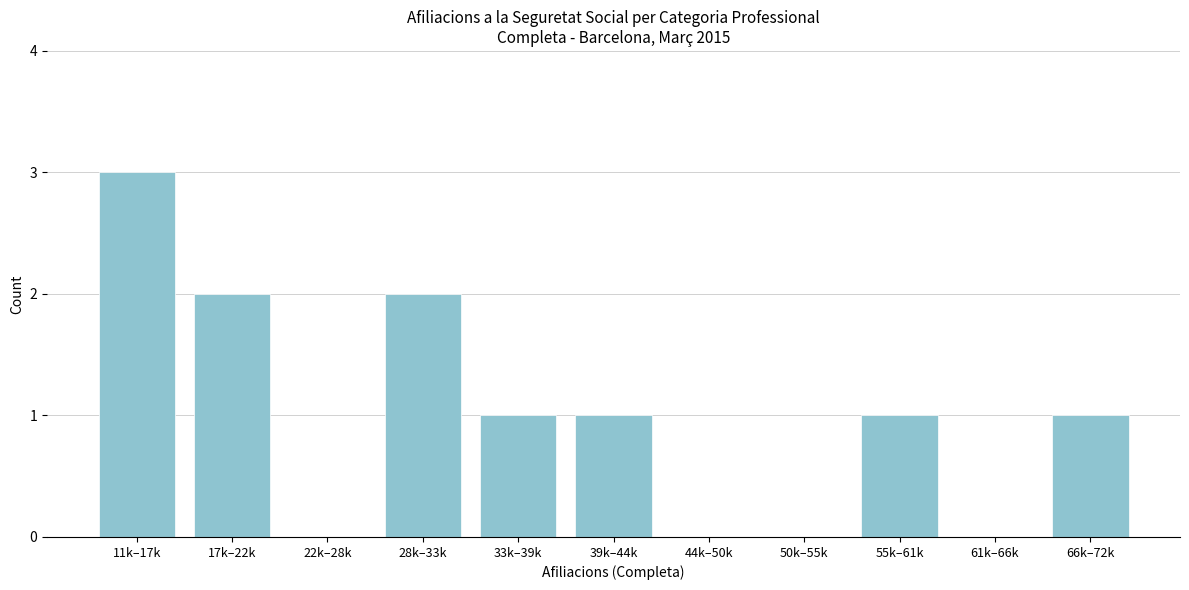

Reading right to left, list all the values displayed in this chart.

66k–72k=1	61k–66k=0	55k–61k=1	50k–55k=0	44k–50k=0	39k–44k=1	33k–39k=1	28k–33k=2	22k–28k=0	17k–22k=2	11k–17k=3